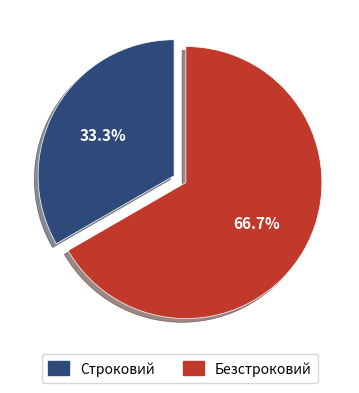

What percentage is the Строковий slice, to the nearest percent?

33%